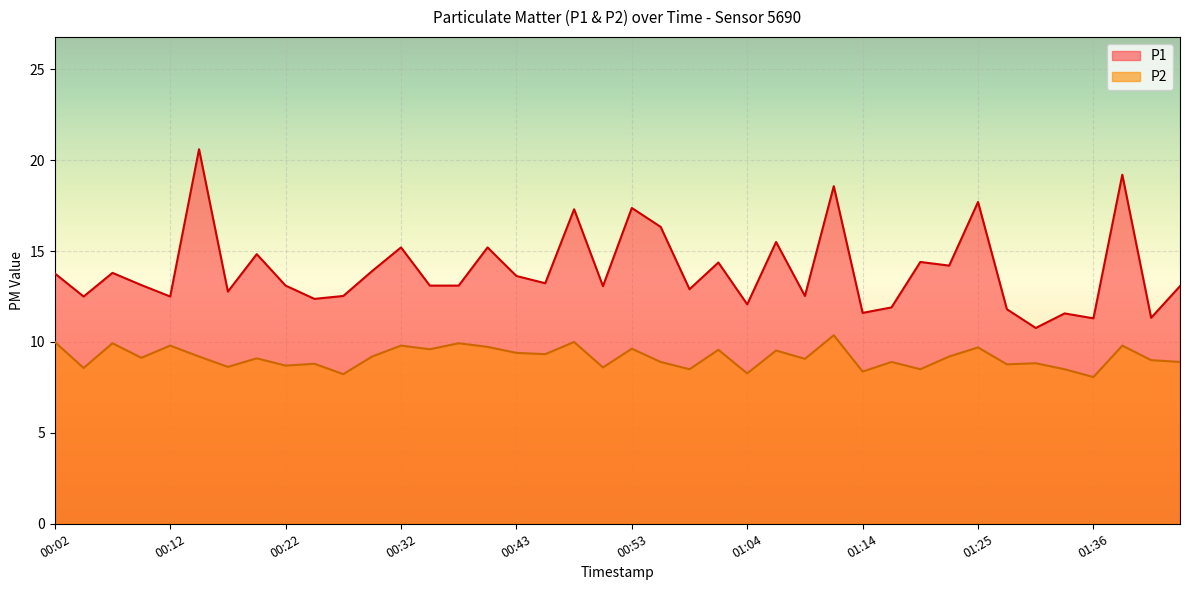

True or false: P2 and P1 cross at least once.

False